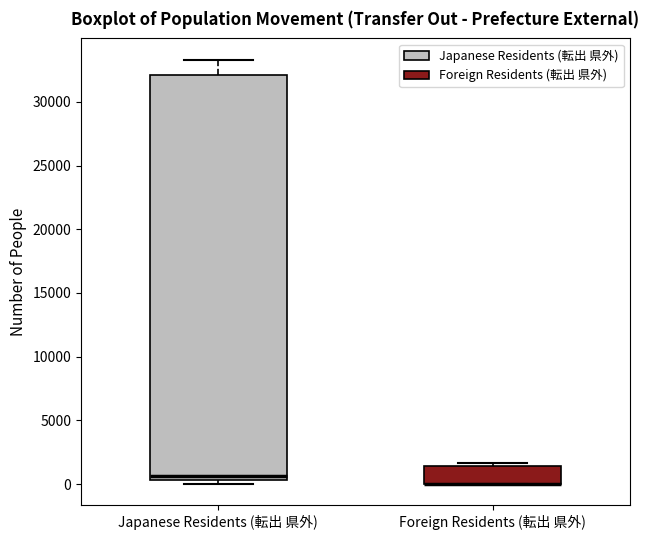

Reading left to right, read every box against the y-axis: the position of its median line, the range the box covers, and the ends of its whiskers. The values are not printed on the chart, so give them approximately, as read against the axis.

Japanese Residents (転出 県外): median 500 (just above the box's lower edge), box 500 to 32000, whiskers 0 to 33500
Foreign Residents (転出 県外): median 0 (drawn on the box's lower edge), box 0 to 1500, whiskers 0 to 1500 (just above the box's upper edge)